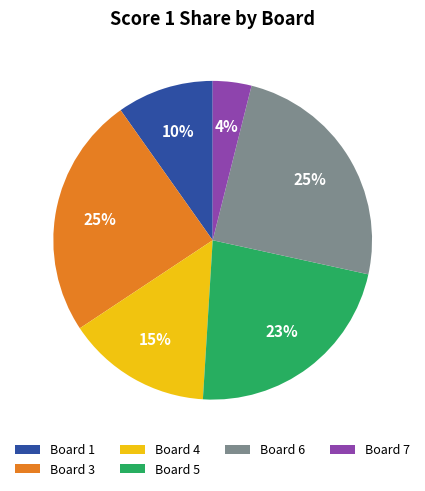

The Board 5 slice represents 23% of the pie. True or false?

True